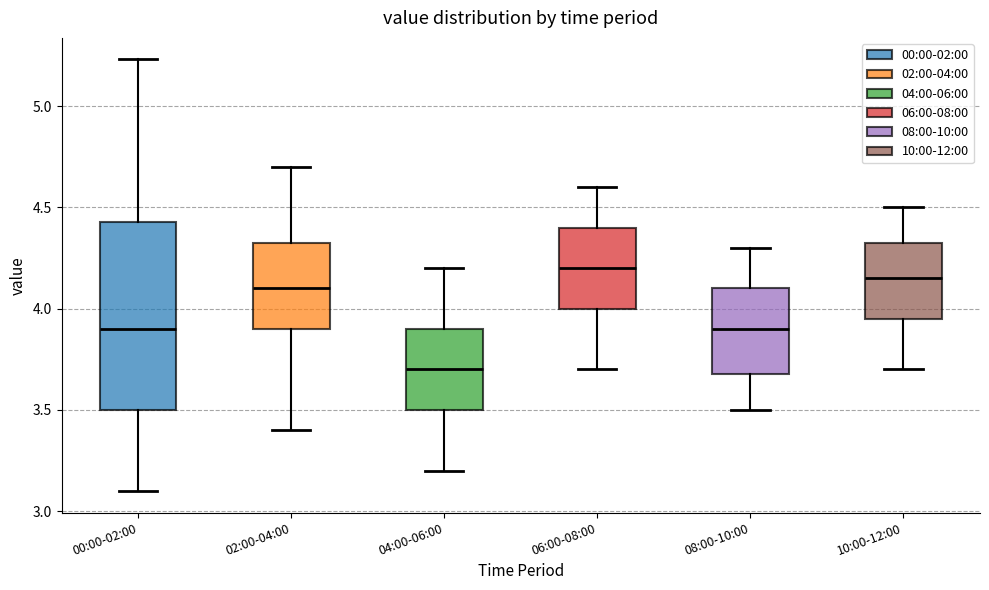

Which box is the tallest, from its lower edge to its upper edge?

00:00-02:00